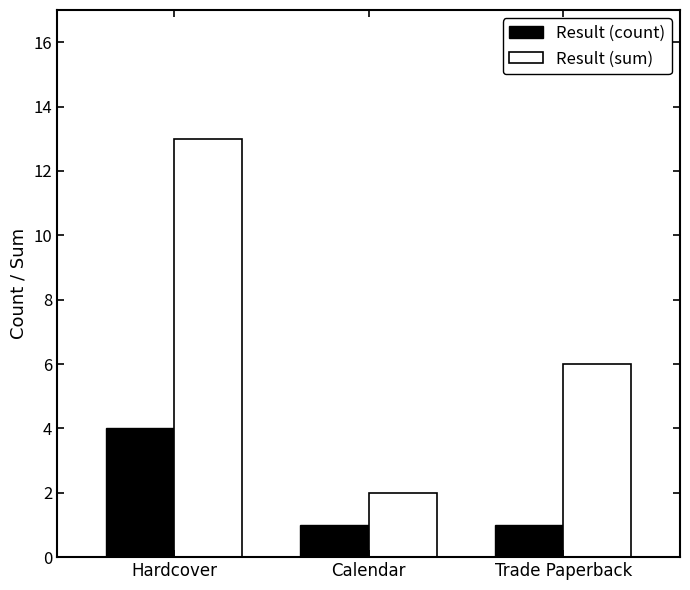

At which label does Result (sum) reach its peak?

Hardcover